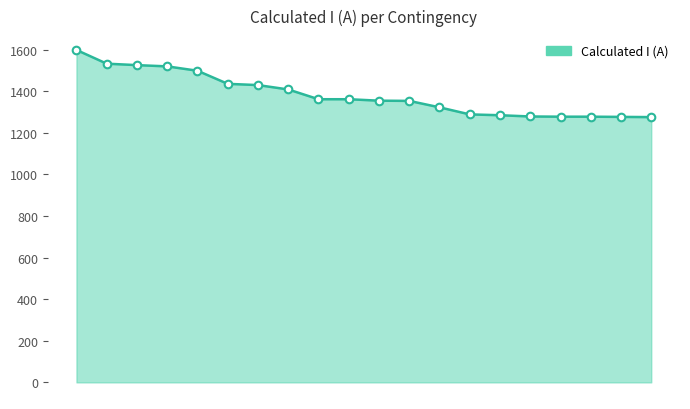

What is the greatest value displayed?

1599